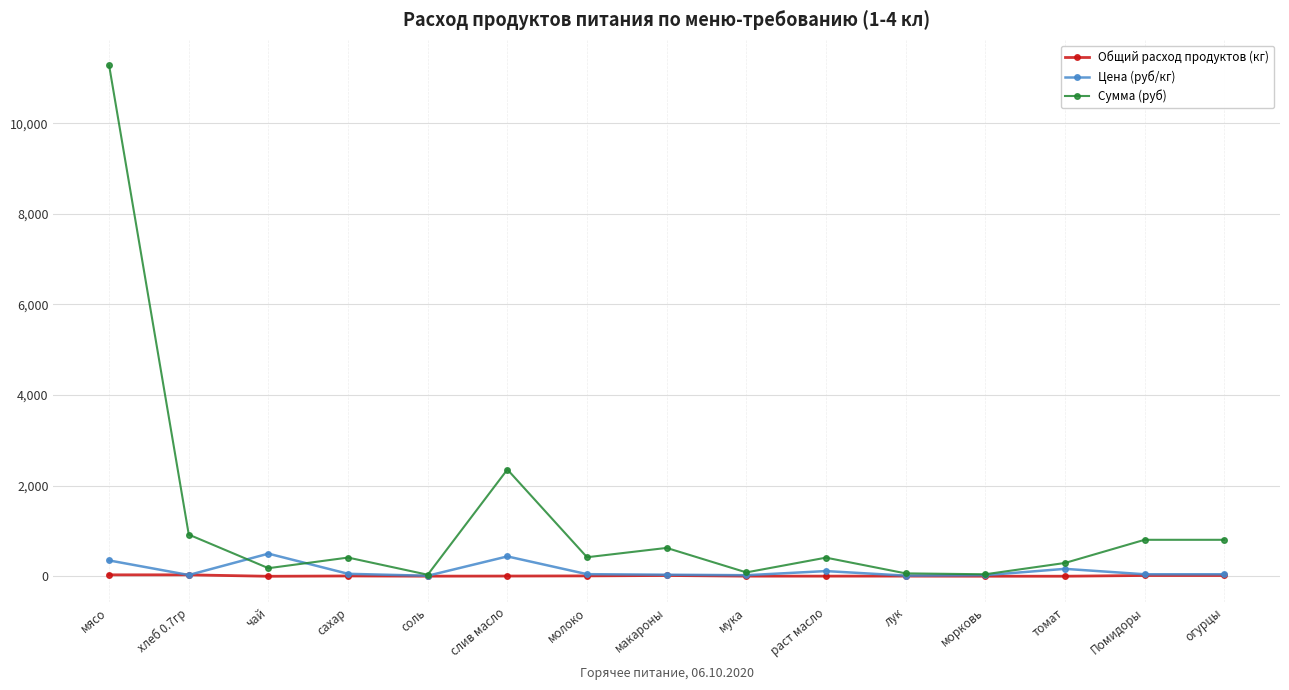

Is it true that Цена (руб/кг) equals 438.9 at слив масло?

True